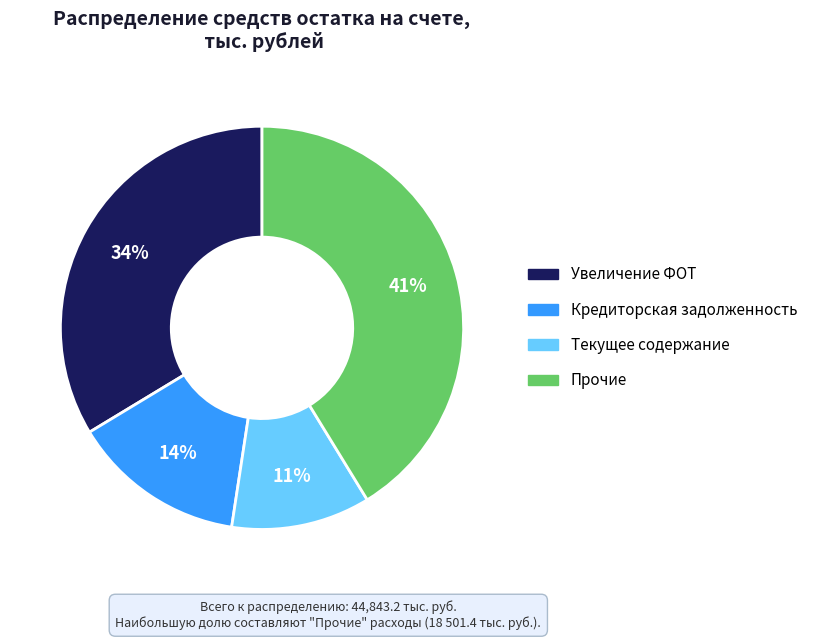

How many slices are in this pie chart?

4